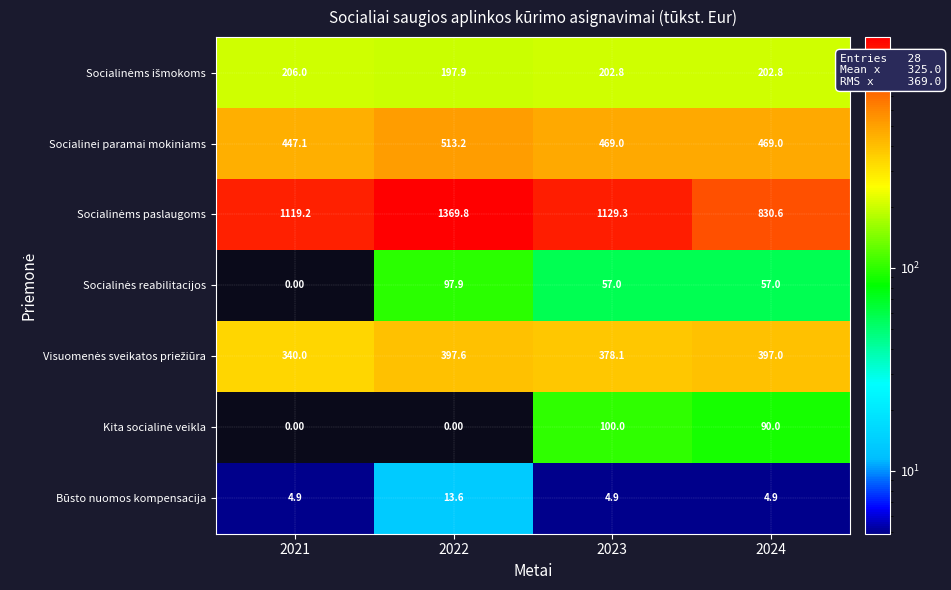

What is the difference between the highest and lowest values at 2022?

1369.8